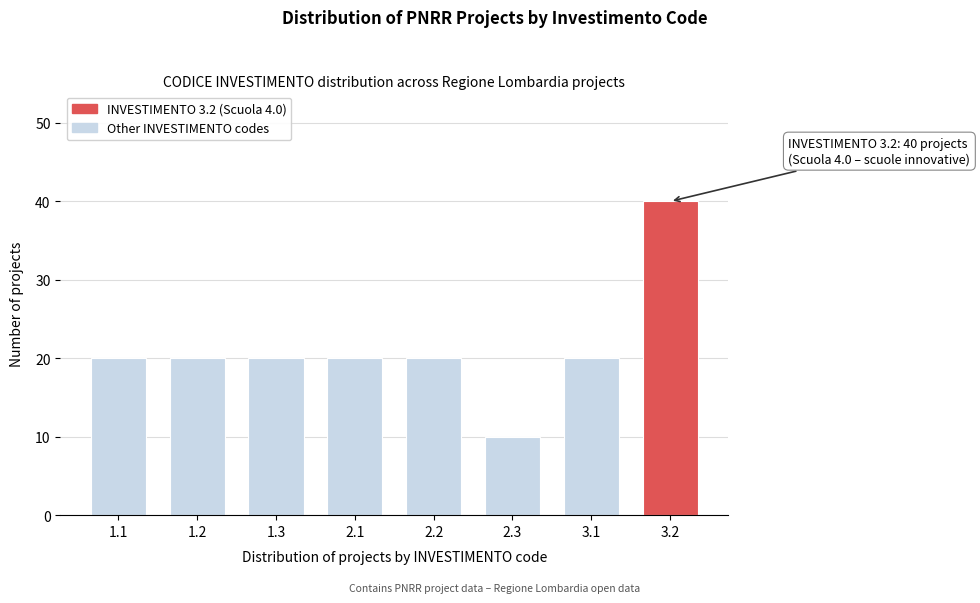

Reading left to right, transcribe all the data shown in this chart.

20	20	20	20	20	10	20	40